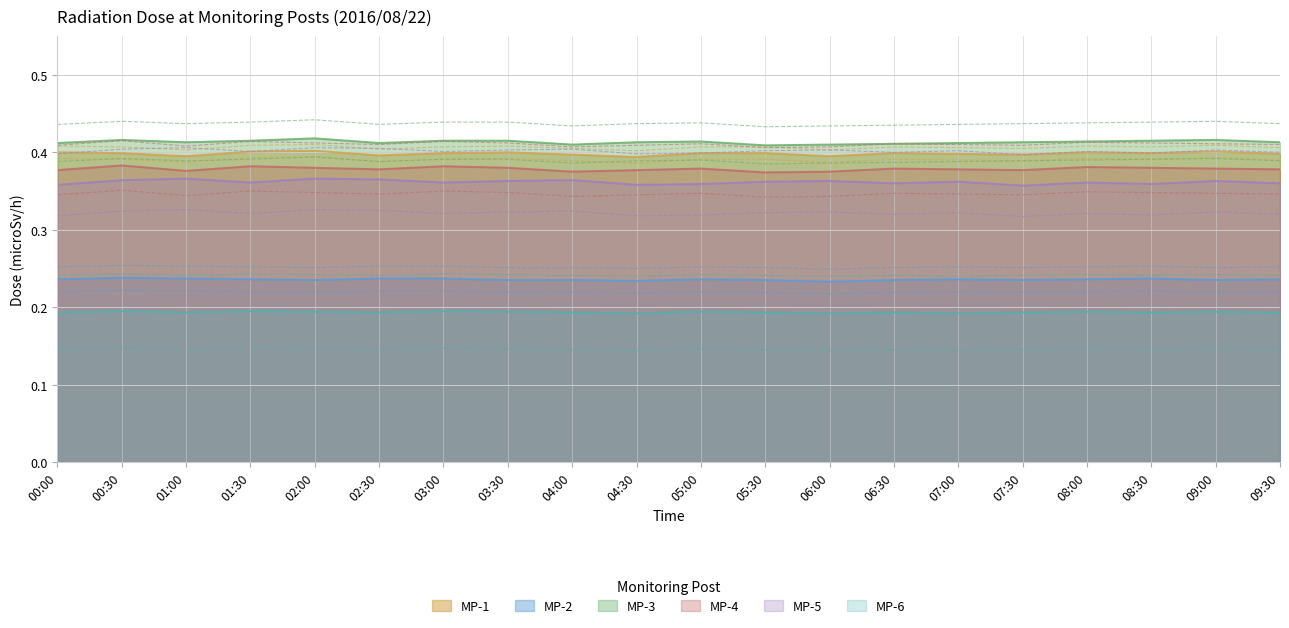

What is the spread (max minus min) of values at 00:30?

0.2